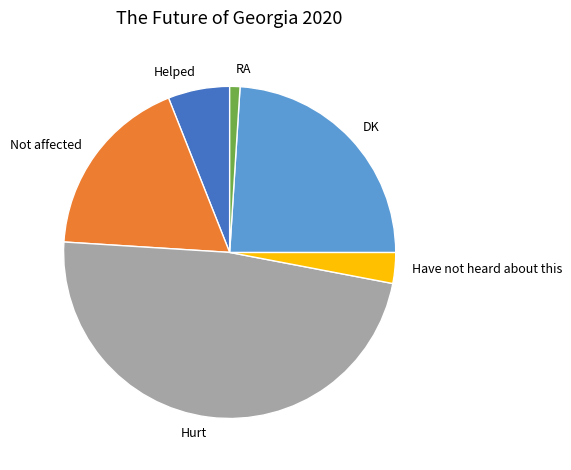

Is the sum of DK and Helped greater than half?

No